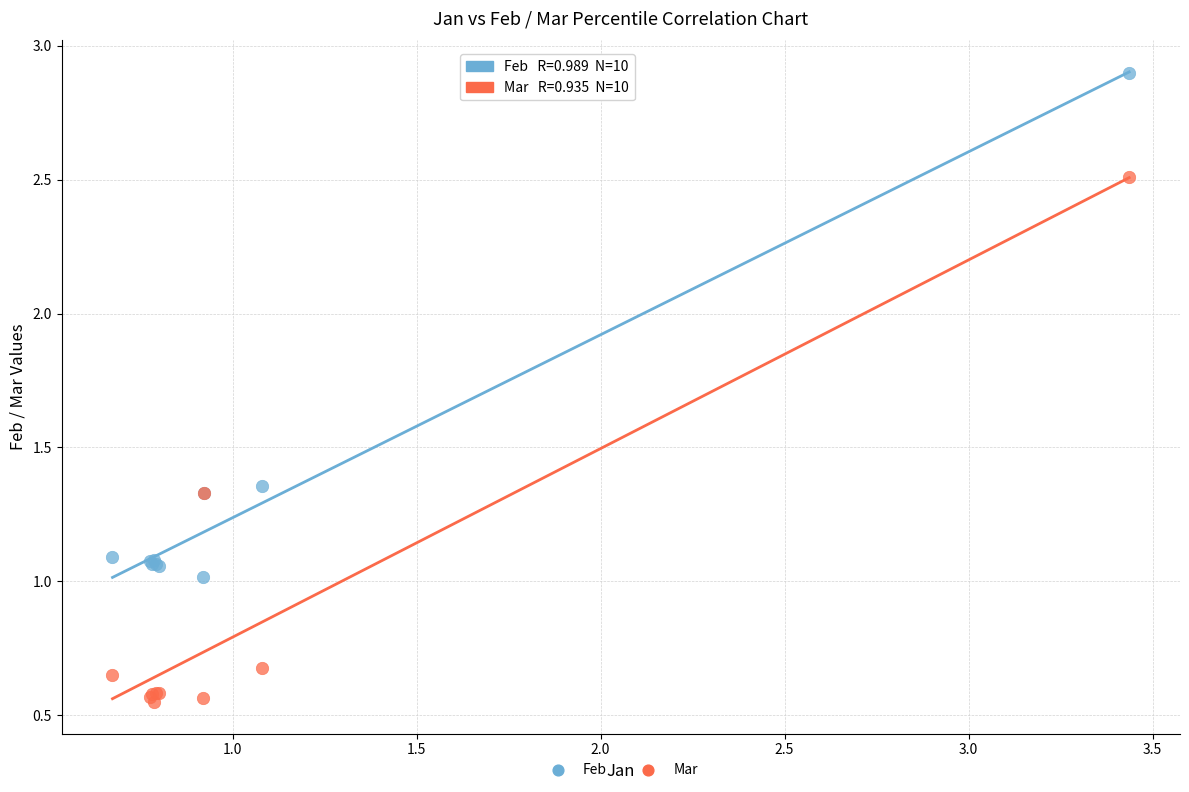

What are all the series names shown in the legend?

Feb, Mar